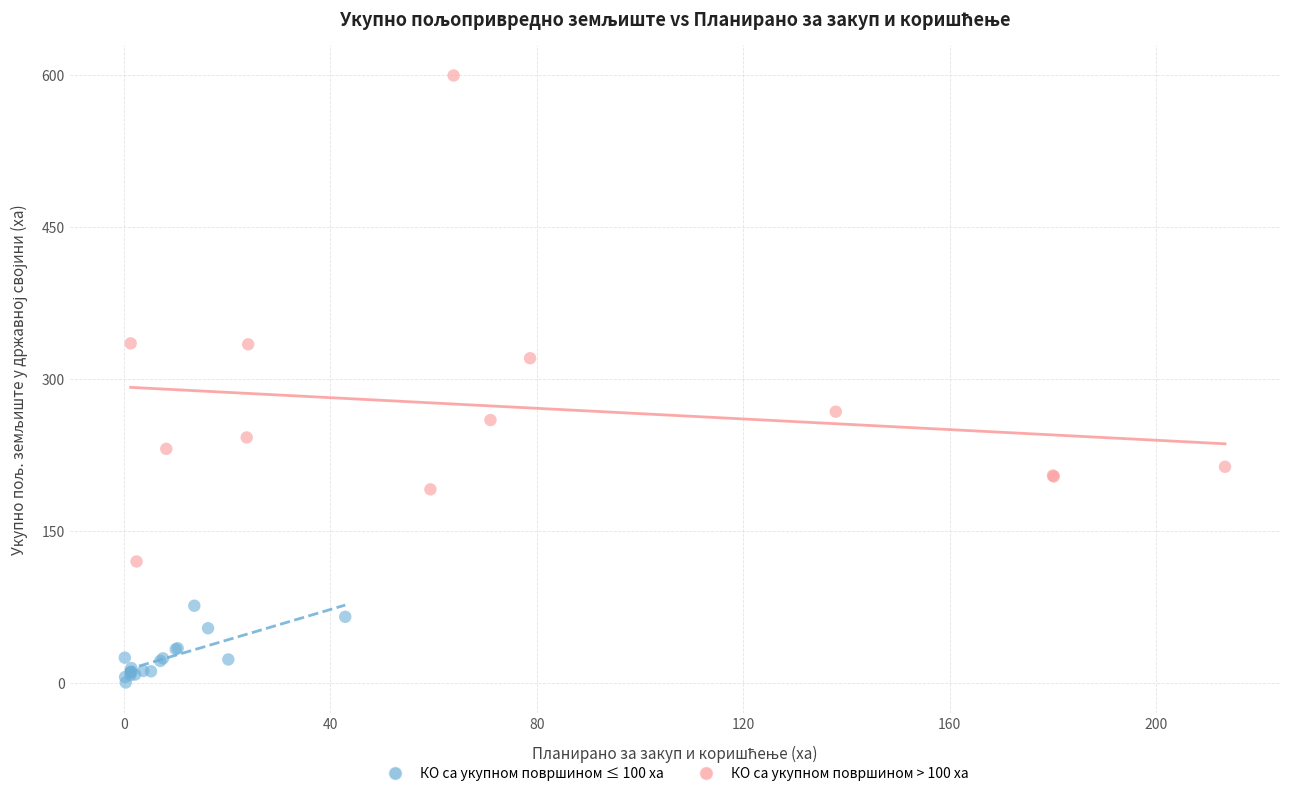

Which series has the widest spread of Y values?

КО са укупном површином > 100 ха